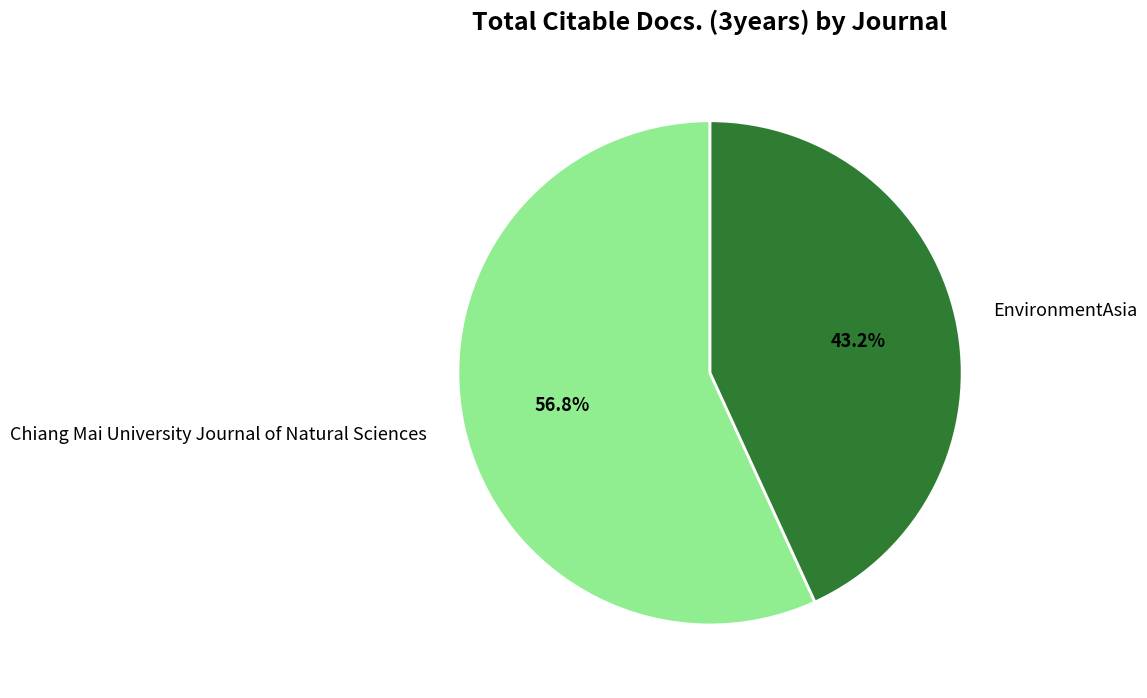

Does Chiang Mai University Journal of Natural Sciences account for over 50% of the chart?

Yes